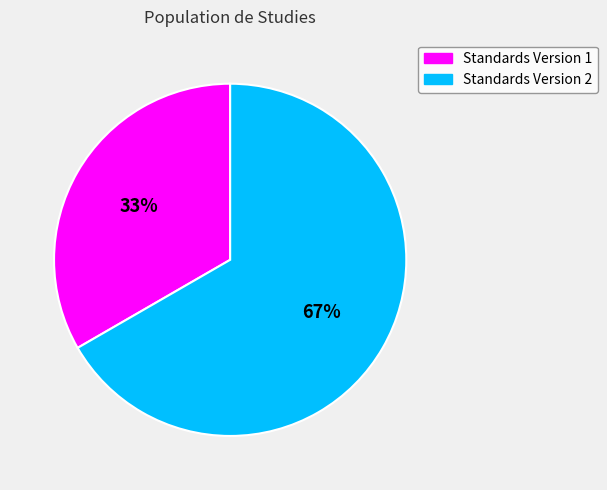

To the nearest percent, what percentage of the pie is Standards Version 1?

33%